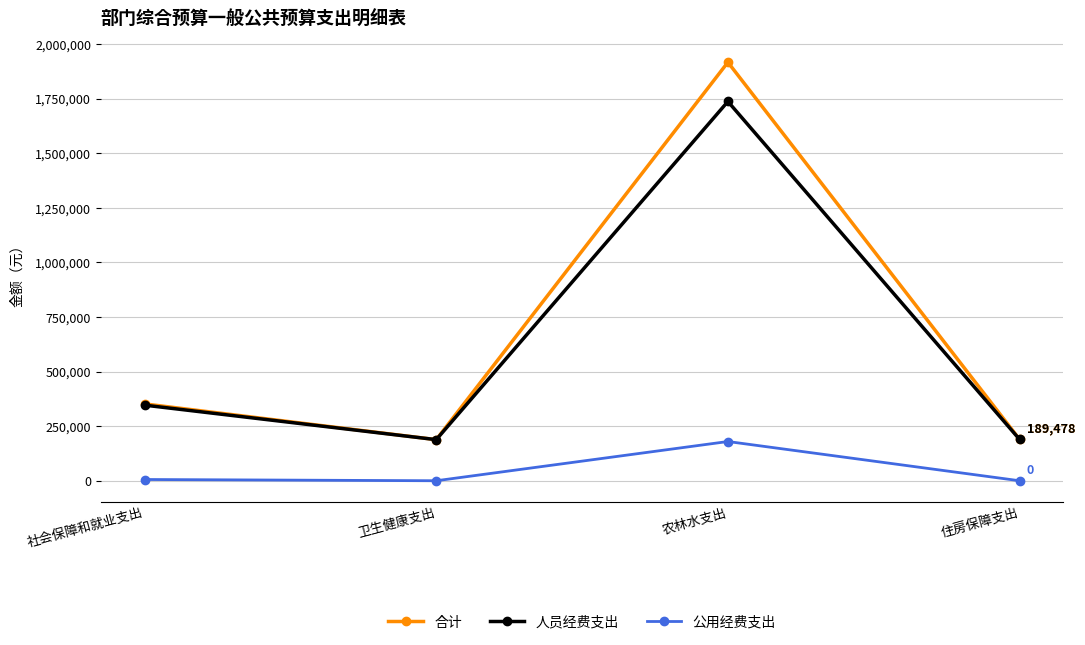

In 人员经费支出, how many points are higher than both neighbors (excluding endpoints)?

1